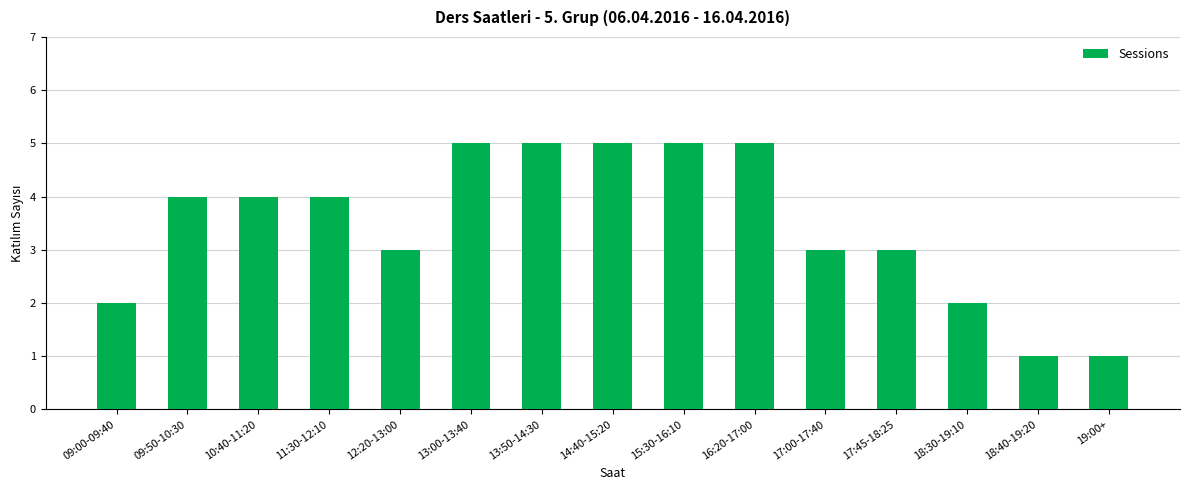

How many bars are there in total?

15